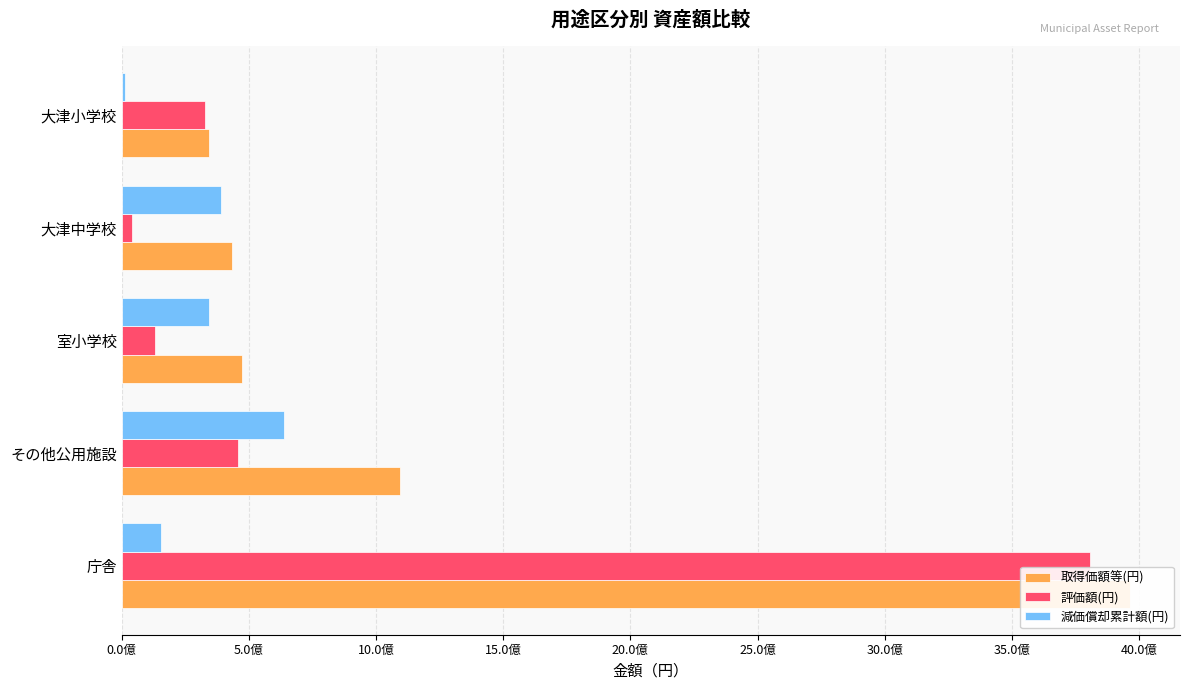

Which has a higher value, その他公用施設 or 大津小学校?

その他公用施設